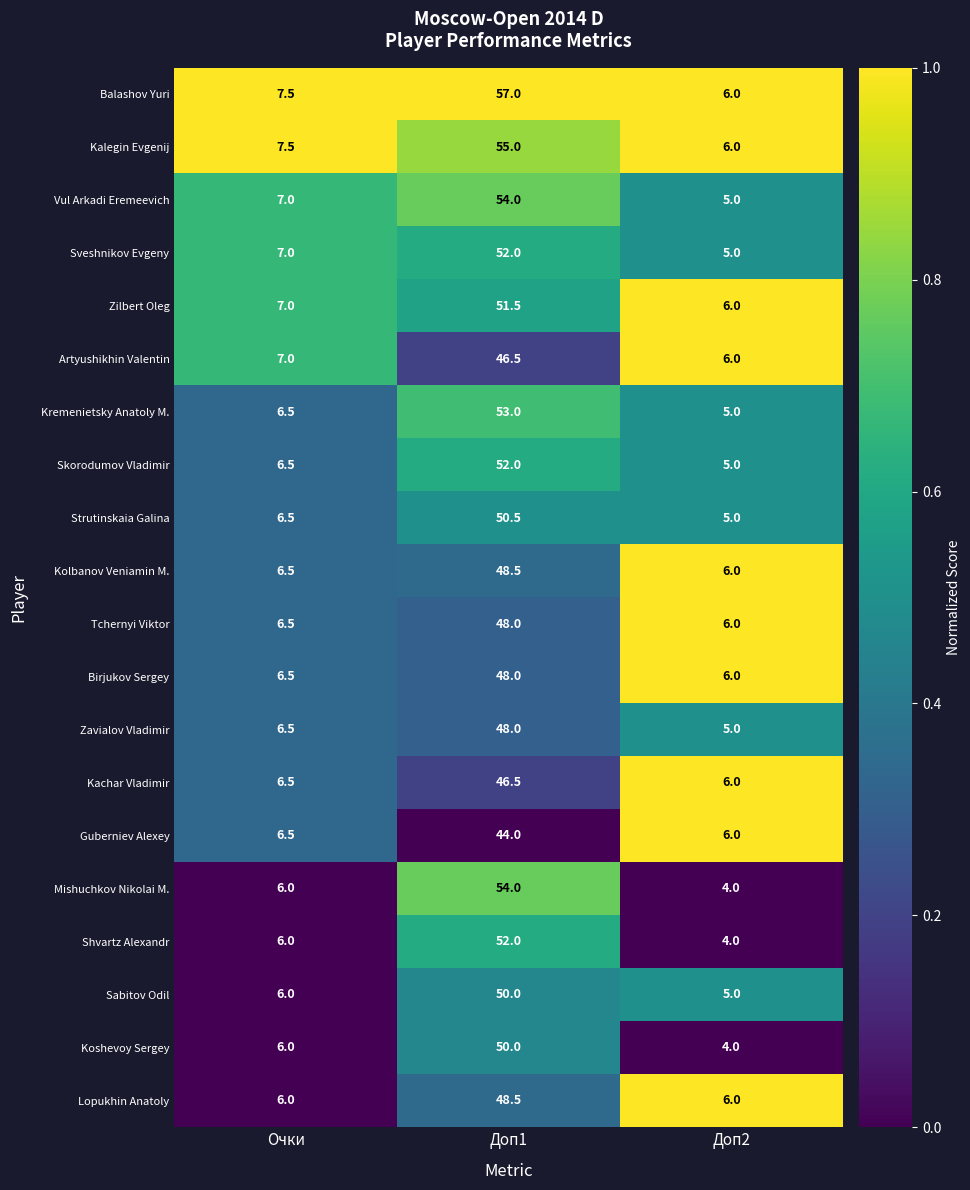

What value does the Kremenietsky Anatoly M. series have at Очки?

6.5